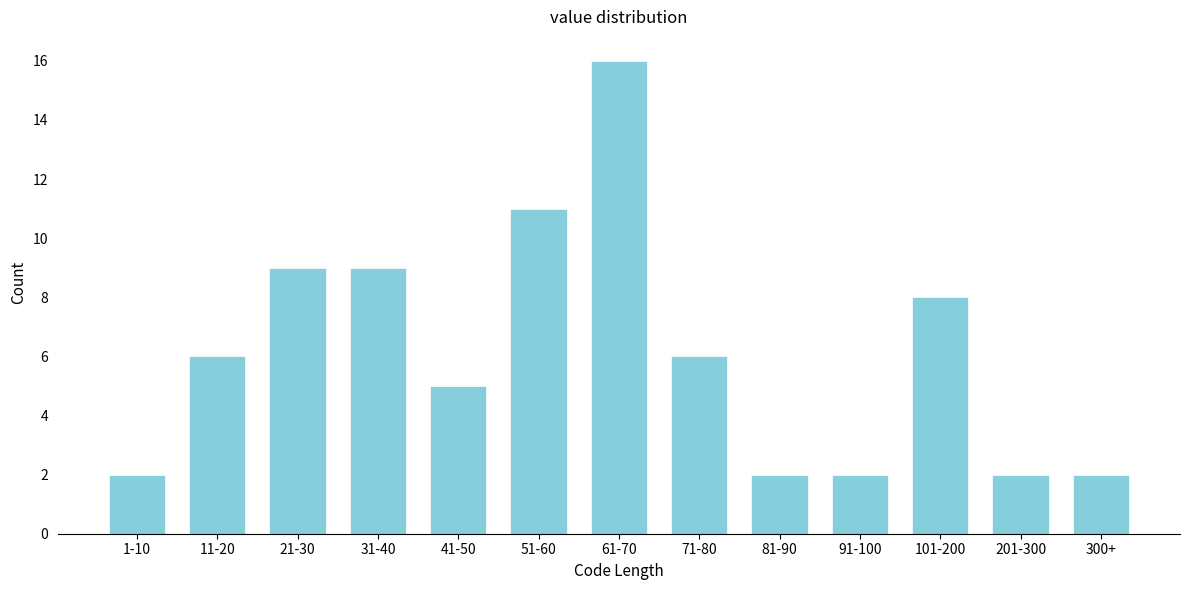

Reading left to right, list all the values displayed in this chart.

1-10=2	11-20=6	21-30=9	31-40=9	41-50=5	51-60=11	61-70=16	71-80=6	81-90=2	91-100=2	101-200=8	201-300=2	300+=2